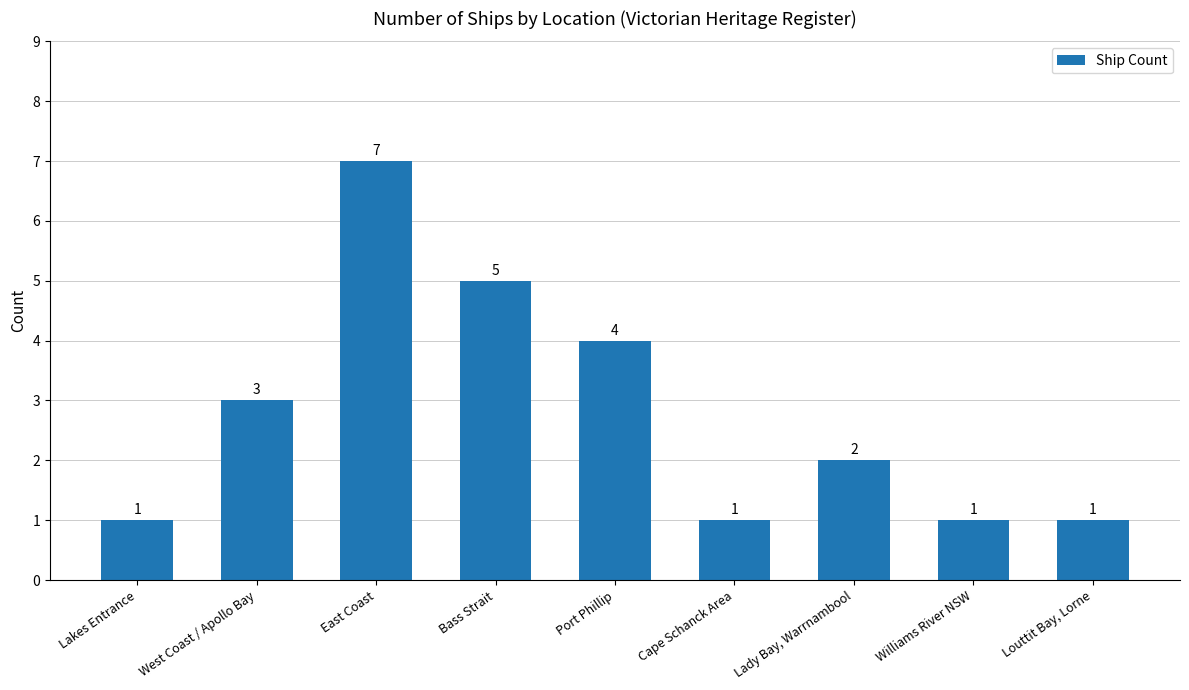

What is the change in value from West Coast / Apollo Bay to Port Phillip?

+1